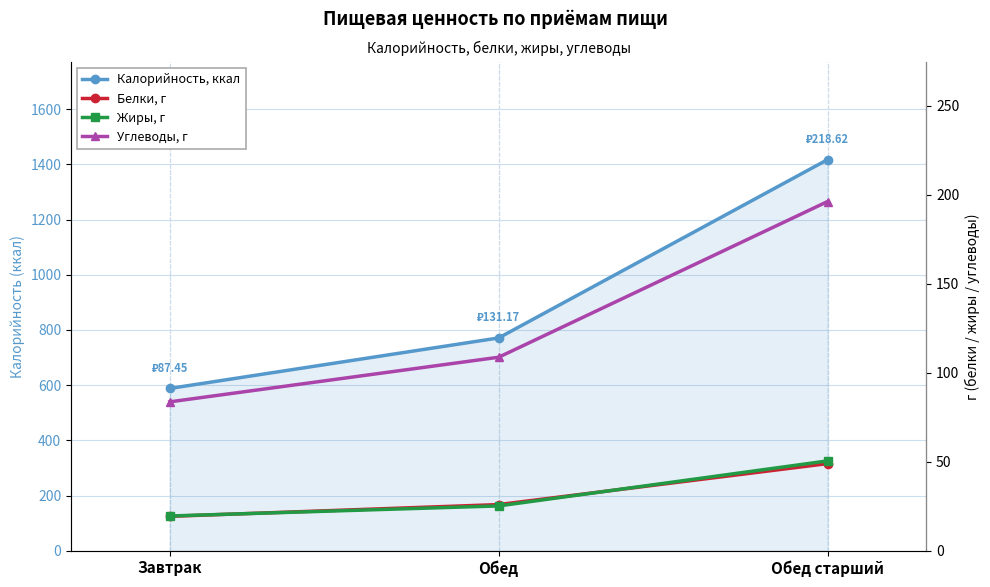

Does the chart display data point markers on the line(s)?

Yes